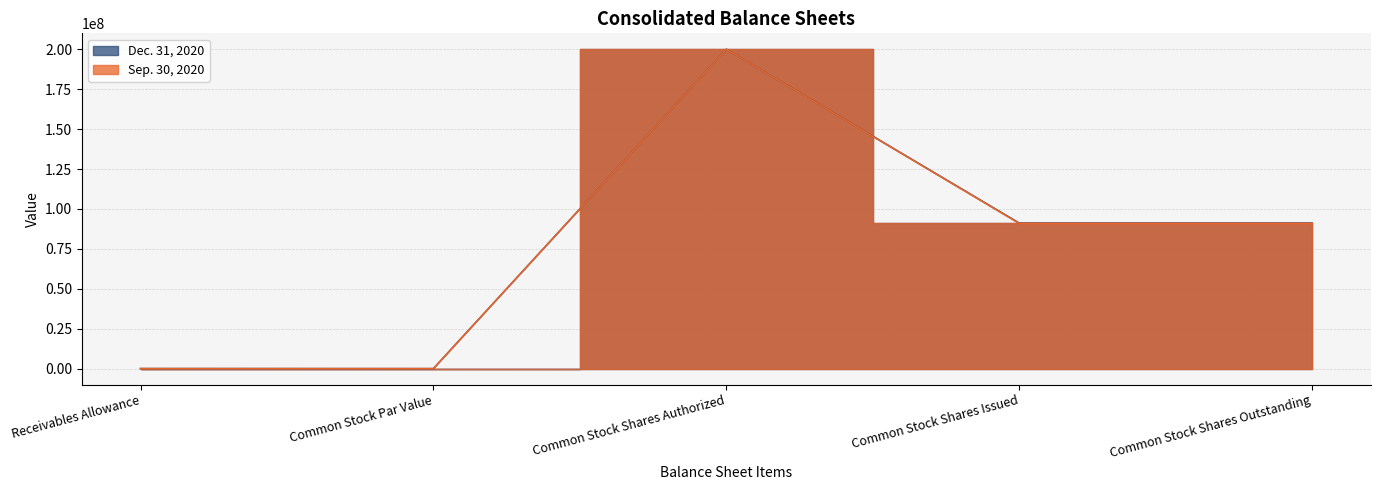

List the labels in order of Dec. 31, 2020 value, smallest first.

Common Stock Par Value, Receivables Allowance, Common Stock Shares Issued, Common Stock Shares Outstanding, Common Stock Shares Authorized